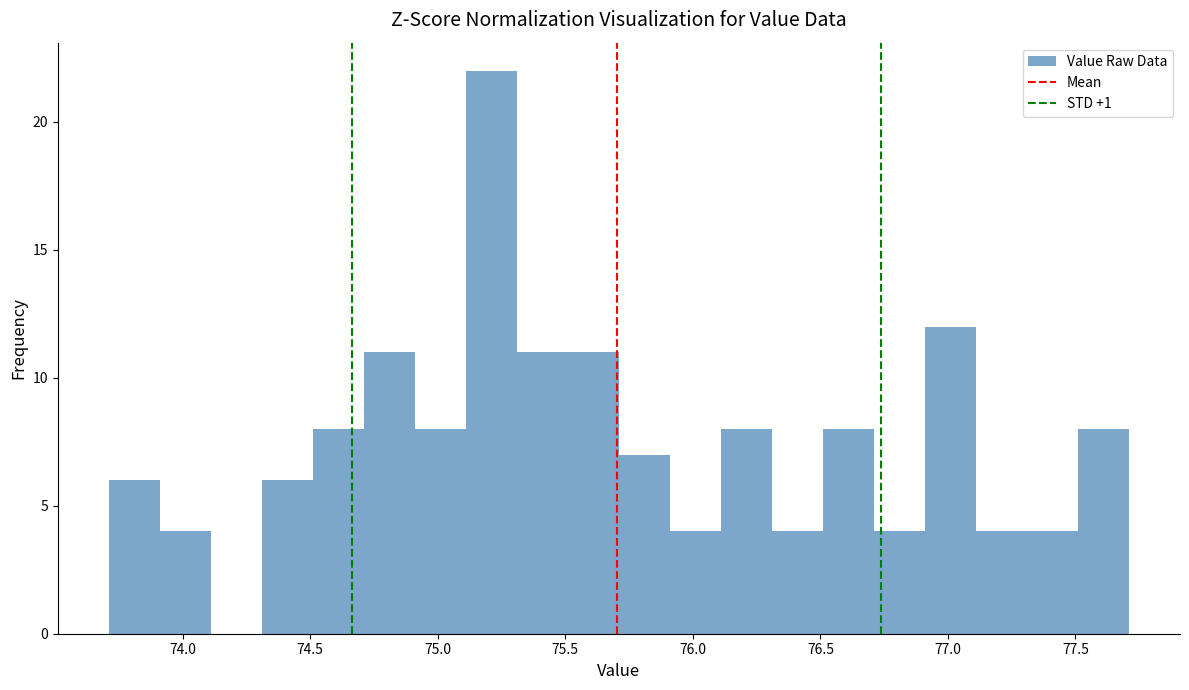

Reading left to right, transcribe this chart: for each bar, give the range it covers on the x-axis and its height. Neither the bar edges nor the heights are printed on the chart, so give them approximately, as read against the axes.

73.71 to 73.91: 6
73.91 to 74.11: 4
74.11 to 74.31: 0
74.31 to 74.51: 6
74.51 to 74.71: 8
74.71 to 74.91: 11
74.91 to 75.11: 8
75.11 to 75.31: 22
75.31 to 75.51: 11
75.51 to 75.71: 11
75.71 to 75.91: 7
75.91 to 76.11: 4
76.11 to 76.31: 8
76.31 to 76.51: 4
76.51 to 76.71: 8
76.71 to 76.91: 4
76.91 to 77.11: 12
77.11 to 77.31: 4
77.31 to 77.51: 4
77.51 to 77.71: 8